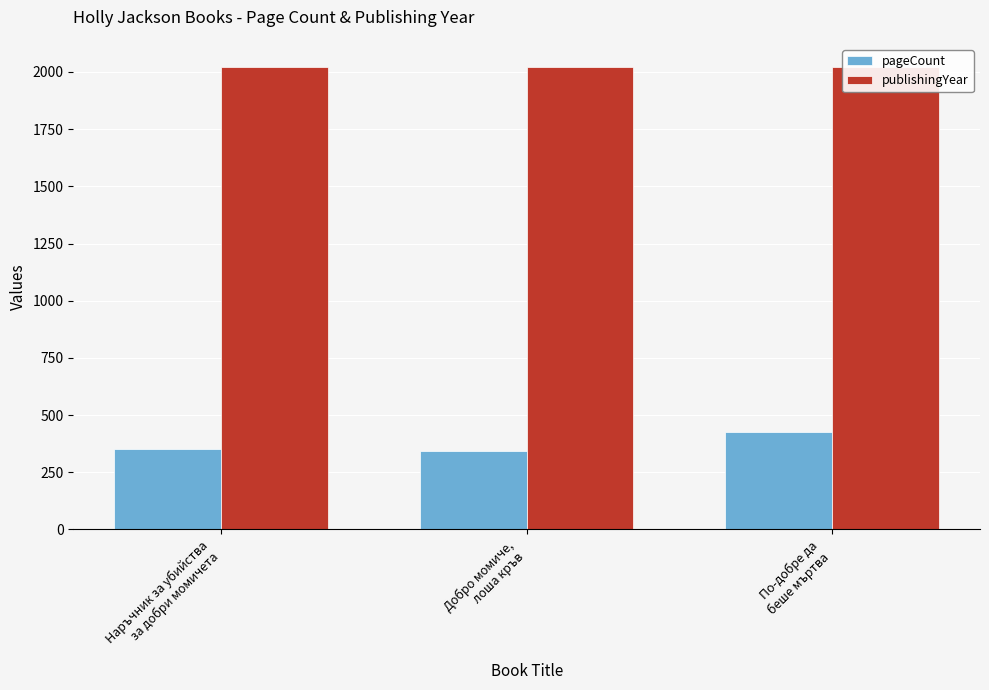

How many data points in pageCount are above 352?

1